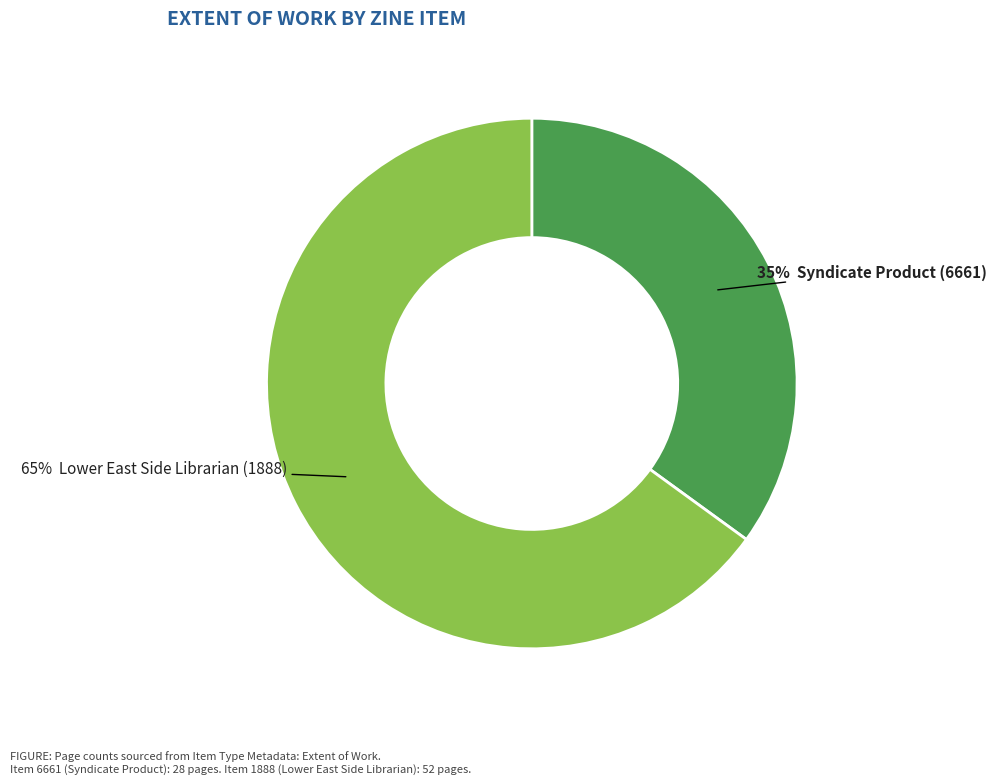

To the nearest percent, what is the difference between the largest and smallest slice percentages?

30%